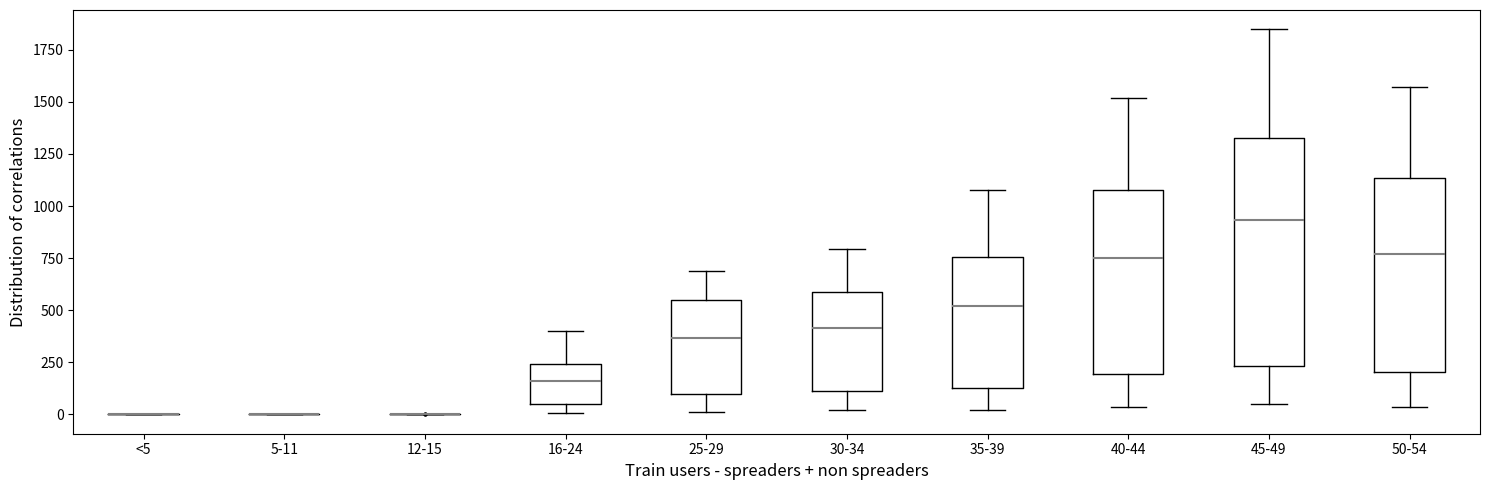

Where is the lower edge of the box for 50-54 on the y-axis? The values are not printed on the chart, so give them approximately, as read against the axis.

200